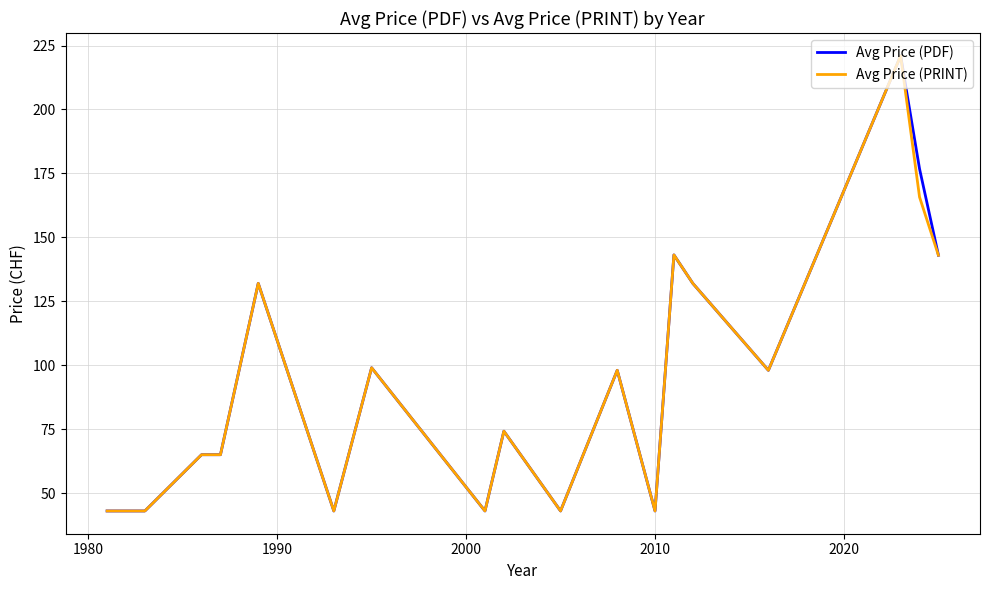

Is this an area chart (filled region under the line)?

No